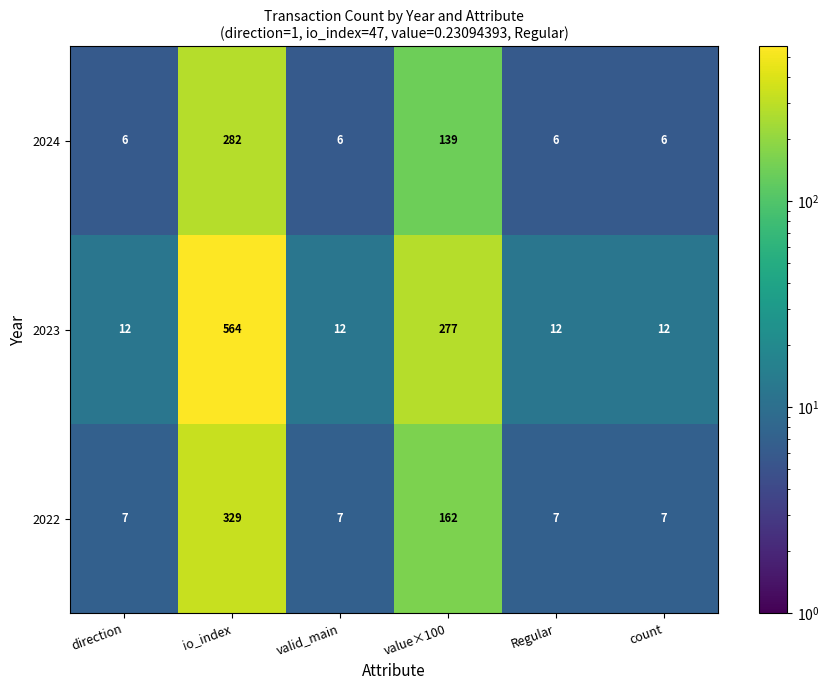

What is the lowest value of the 2023 series?

12